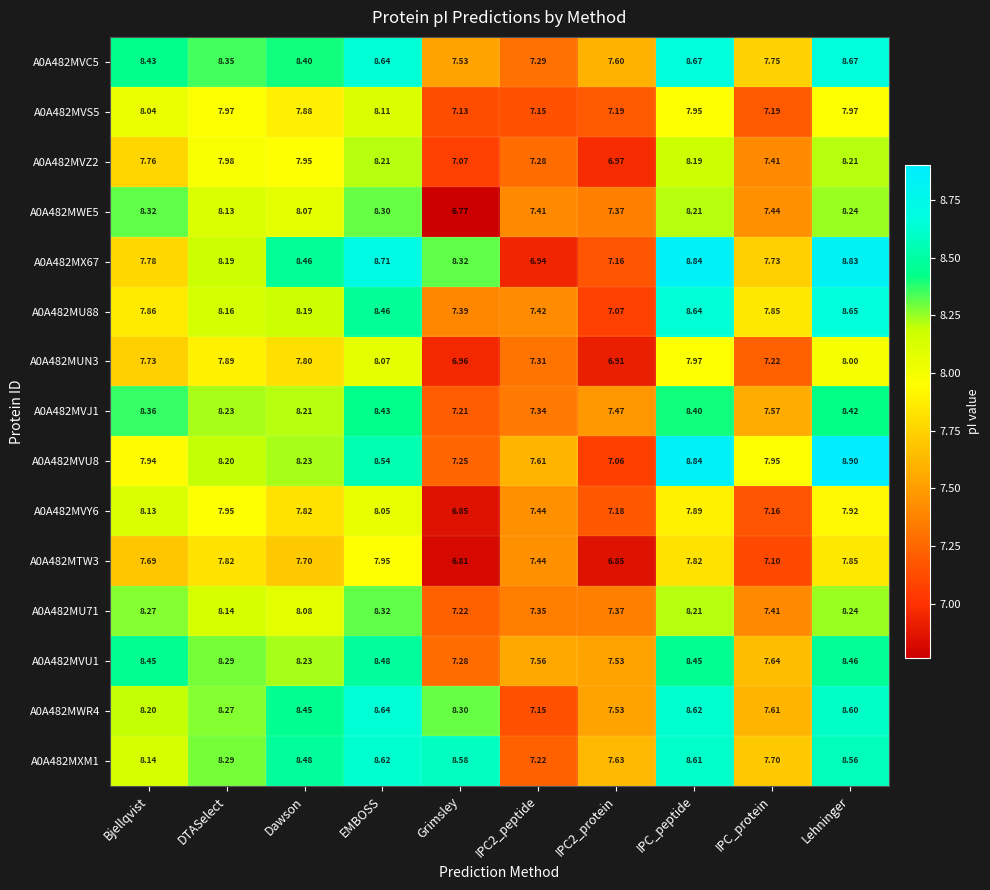

Which label corresponds to the smallest value in the chart?

Grimsley